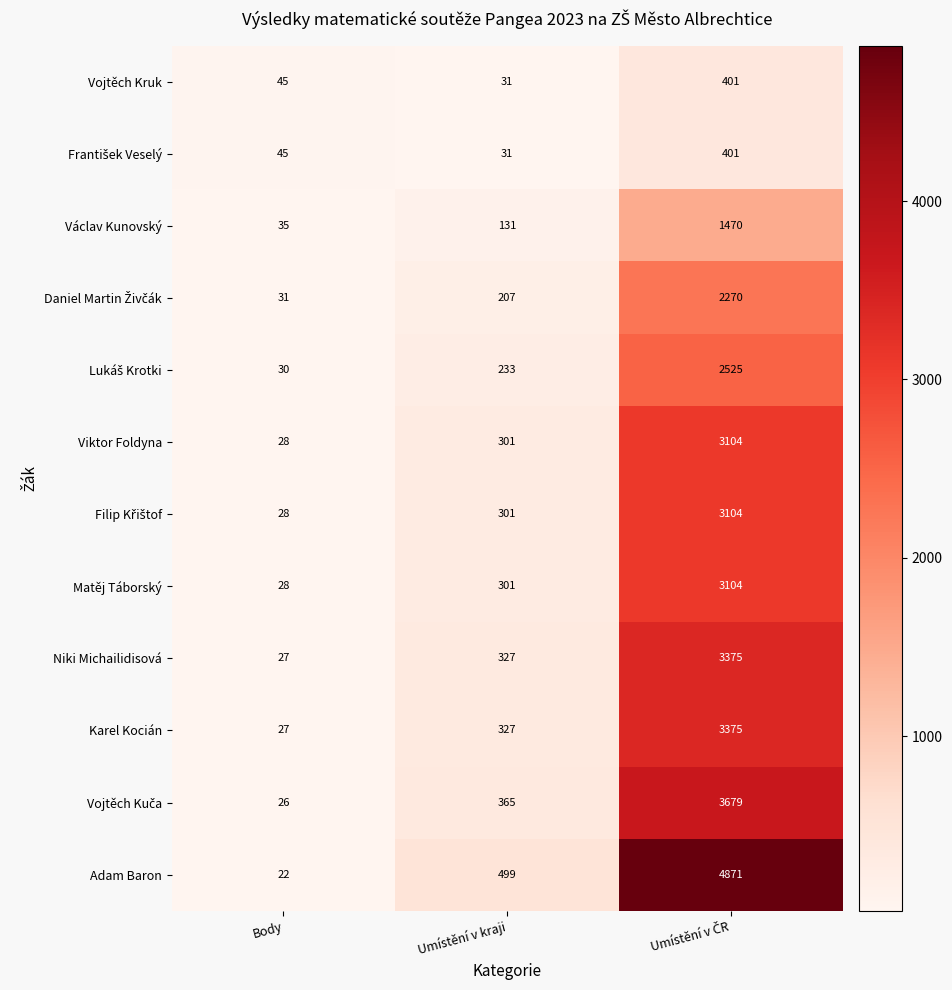

What is the smallest value displayed?

22